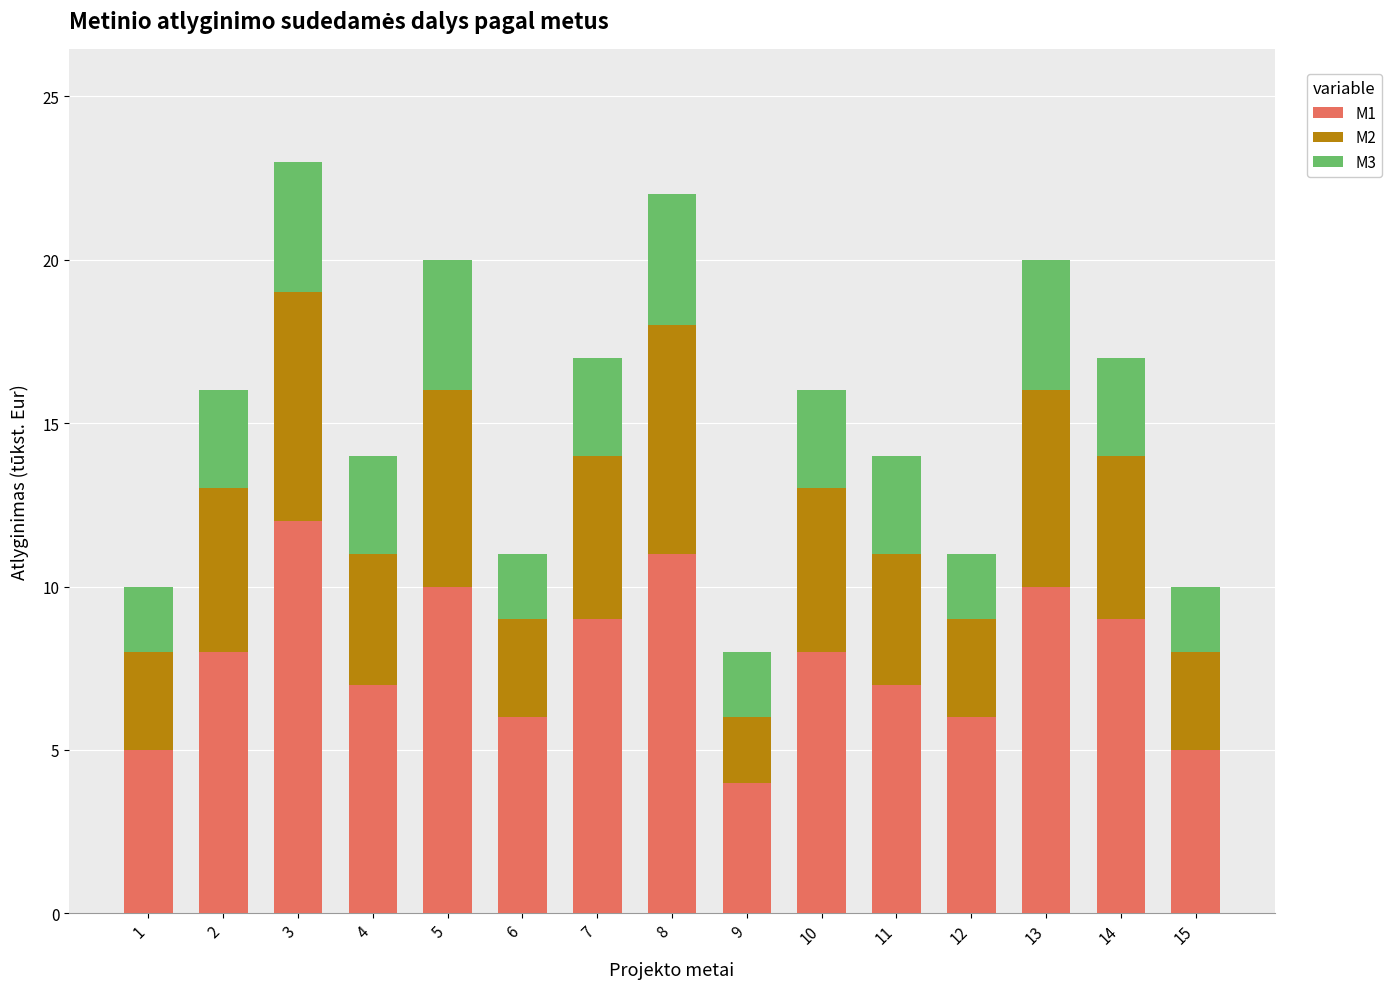

Is it true that M1 equals 13 at 10?

False